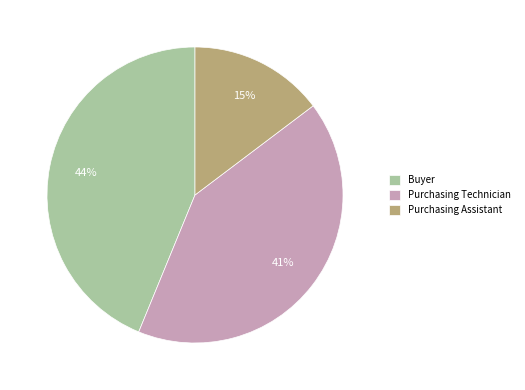

To the nearest percent, what is the average slice percentage?

33%